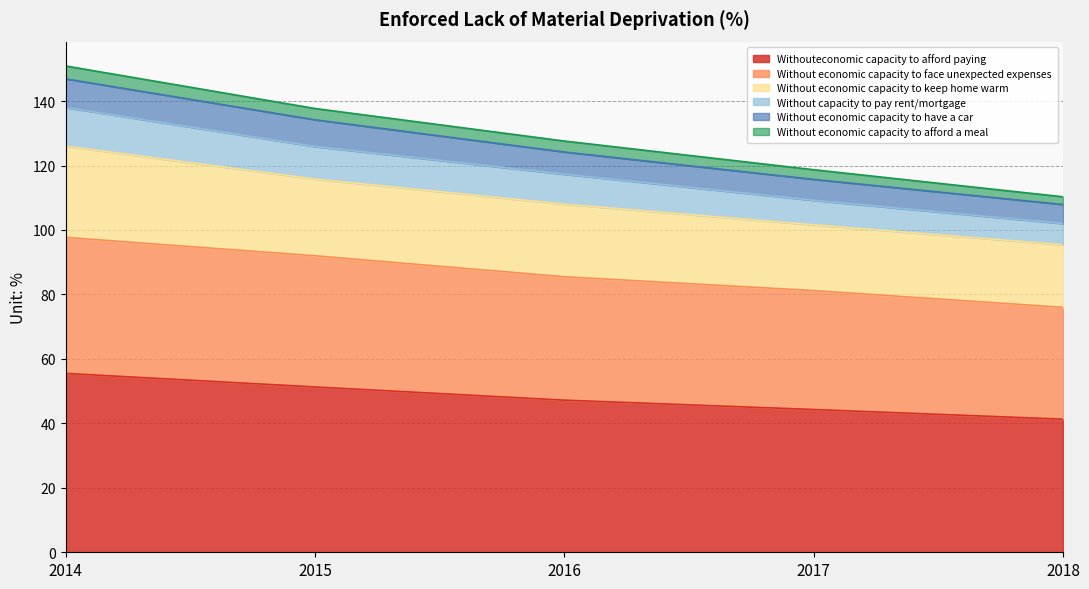

What is the total value across all series at 2016?

127.6